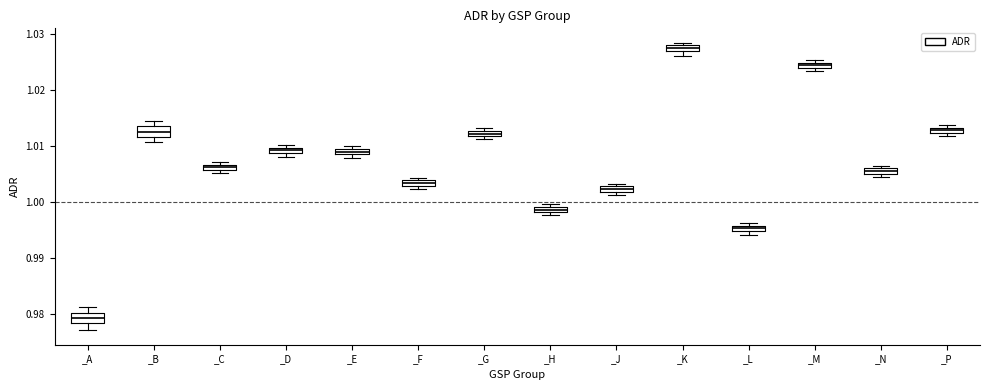

Where is the lower edge of the box for _N on the y-axis? The values are not printed on the chart, so give them approximately, as read against the axis.

1.005